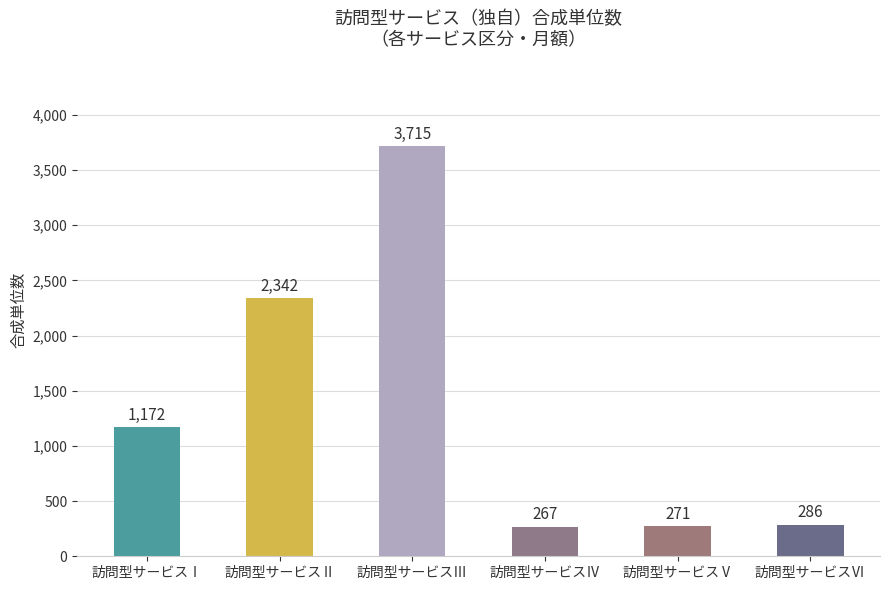

Which category has the lowest value across all series?

訪問型サービスⅣ